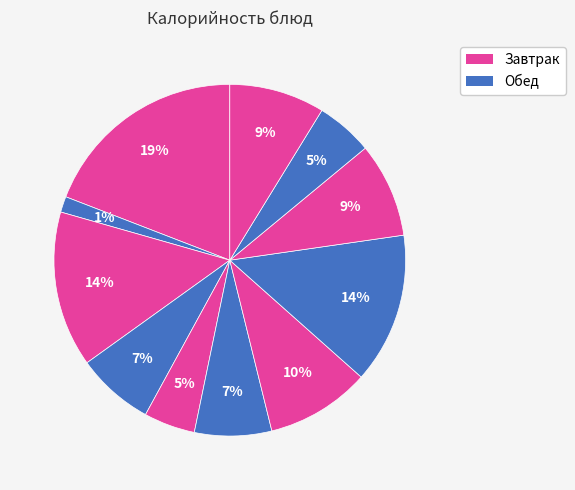

How many slices are in this pie chart?

11